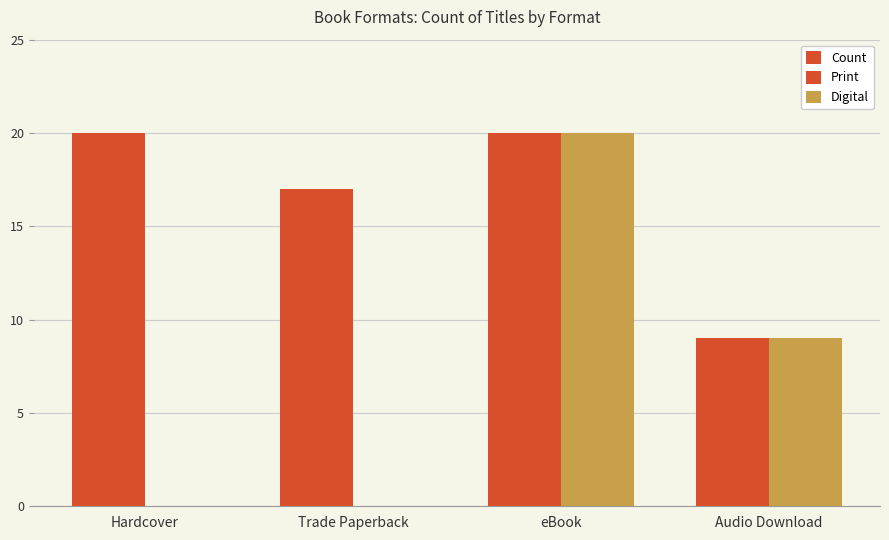

What is the difference between the highest and lowest values at Hardcover?

20